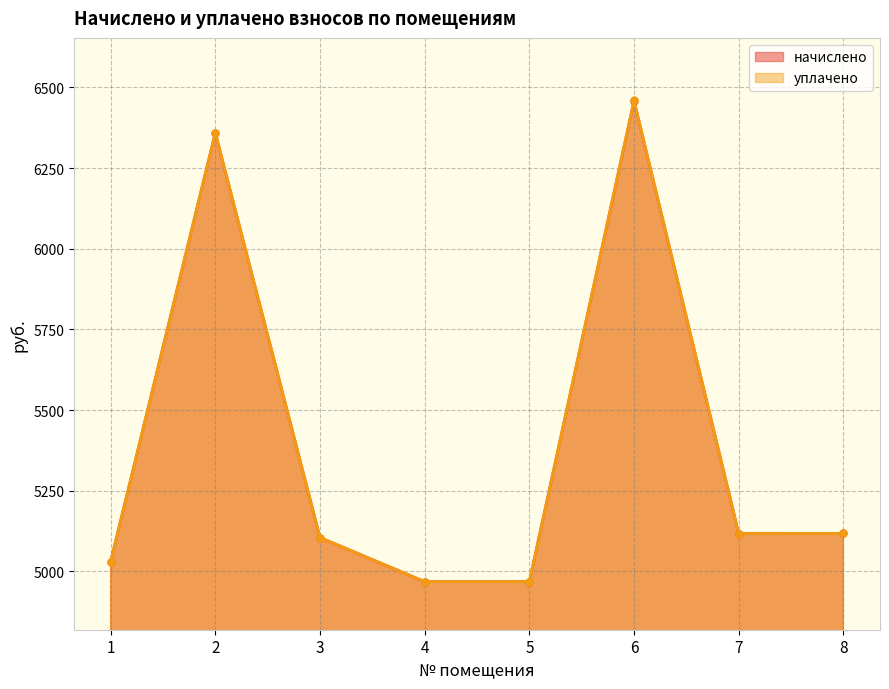

Which category has the lowest value in the уплачено series?

4